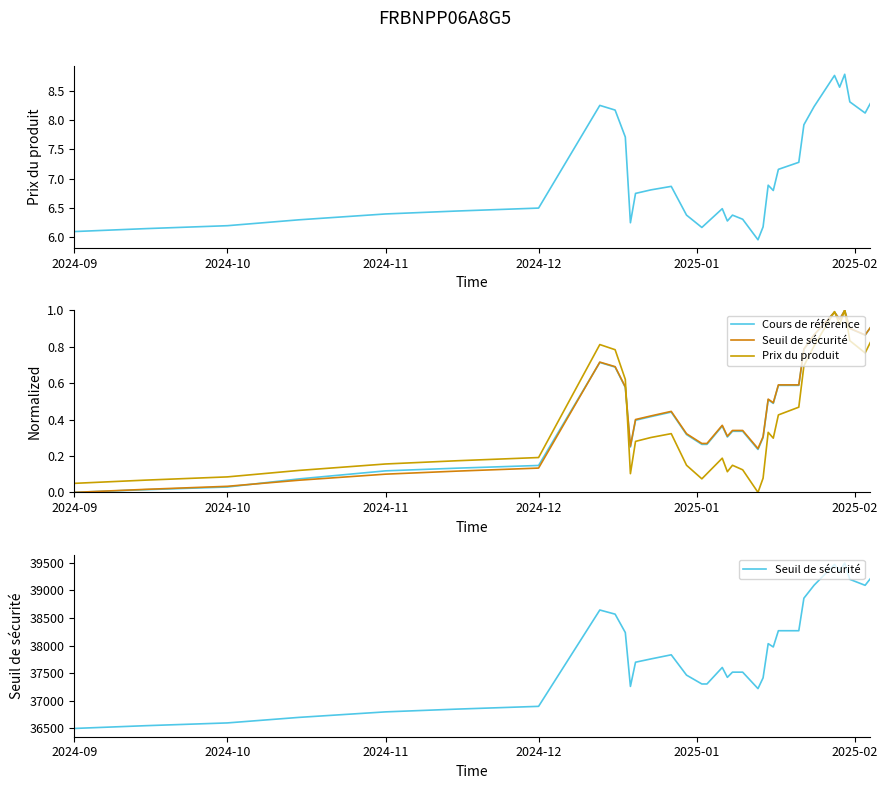

What are all the series names shown in the legend?

Prix du produit, Cours de référence, Seuil de sécurité